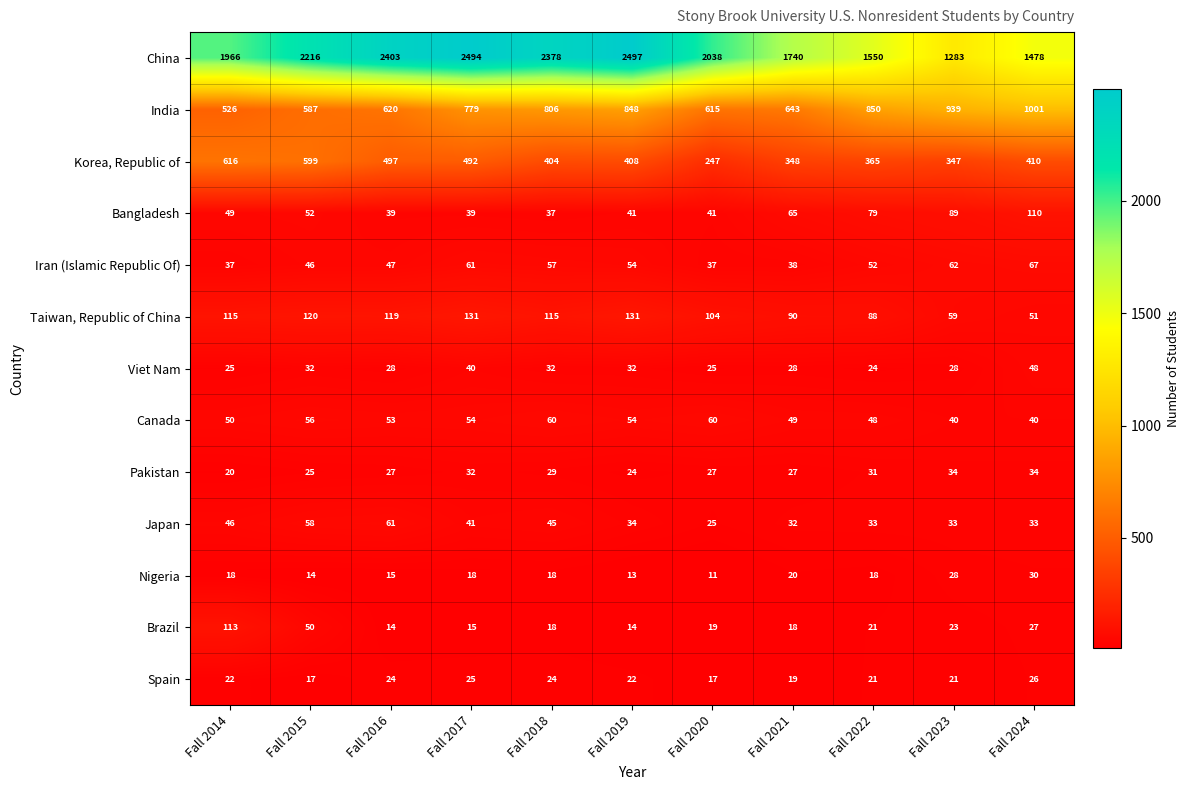

At which label does Korea, Republic of first exceed 408?

Fall 2014